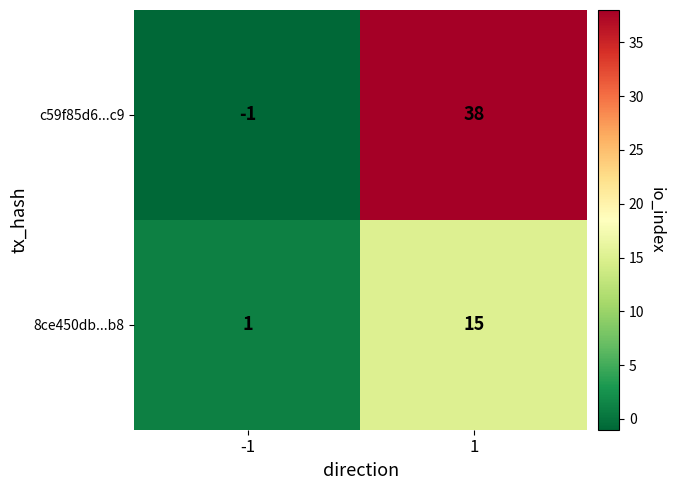

How many data points does each series have?

2